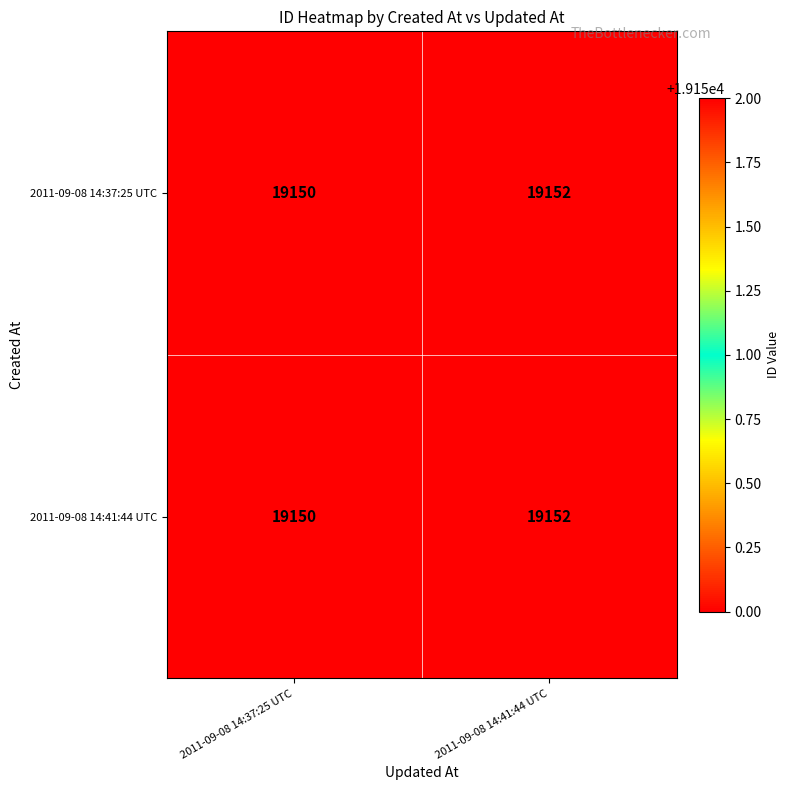

The 2011-09-08 14:41:44 UTC series shows 11995 at 2011-09-08 14:41:44 UTC. True or false?

False